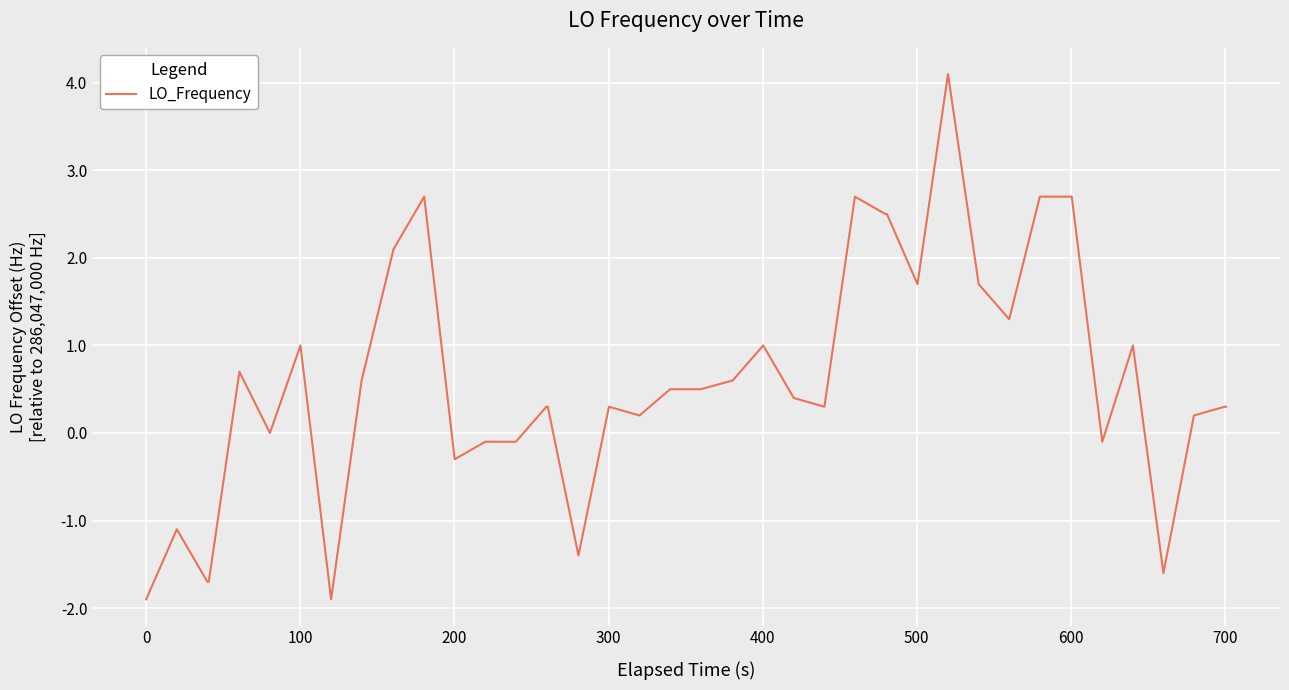

True or false: there are more than 2 points higher than both neighbors.

True